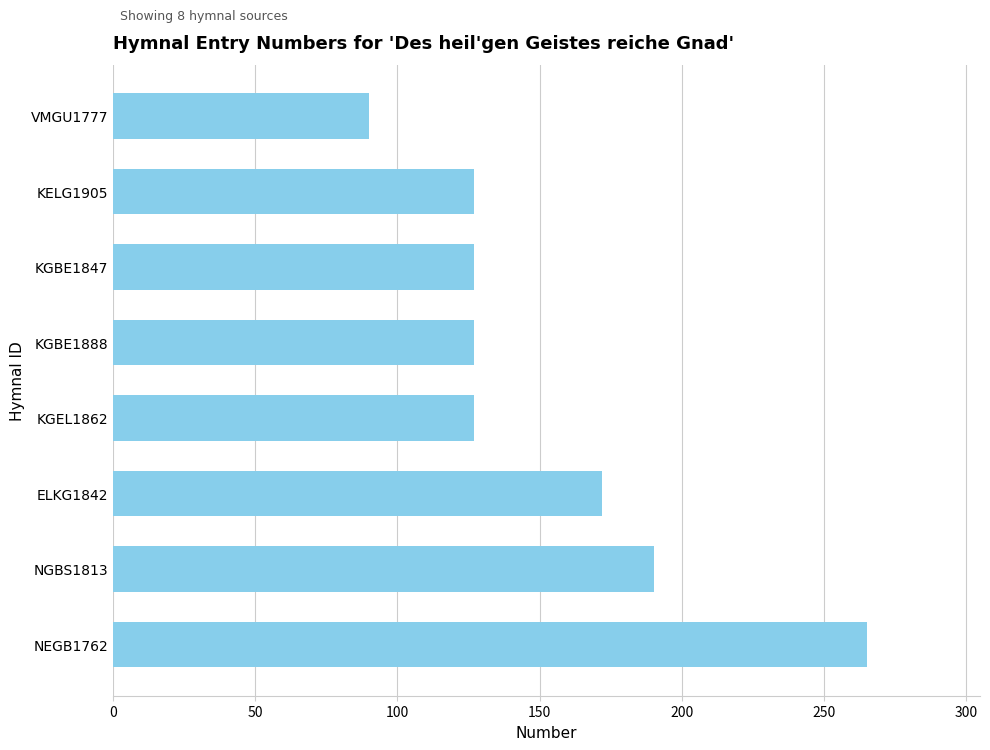

Reading bottom to top, transcribe all the data shown in this chart.

NEGB1762=265	NGBS1813=190	ELKG1842=172	KGEL1862=127	KGBE1888=127	KGBE1847=127	KELG1905=127	VMGU1777=90